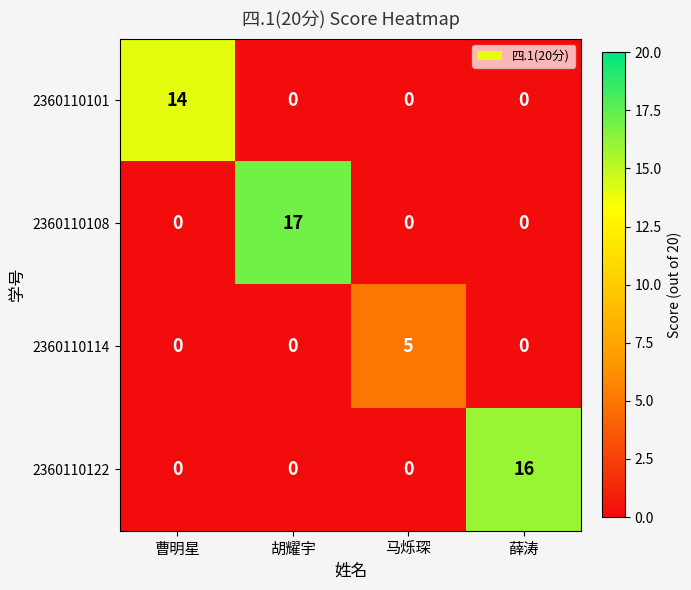

At which category is the sum across all series the highest?

胡耀宇